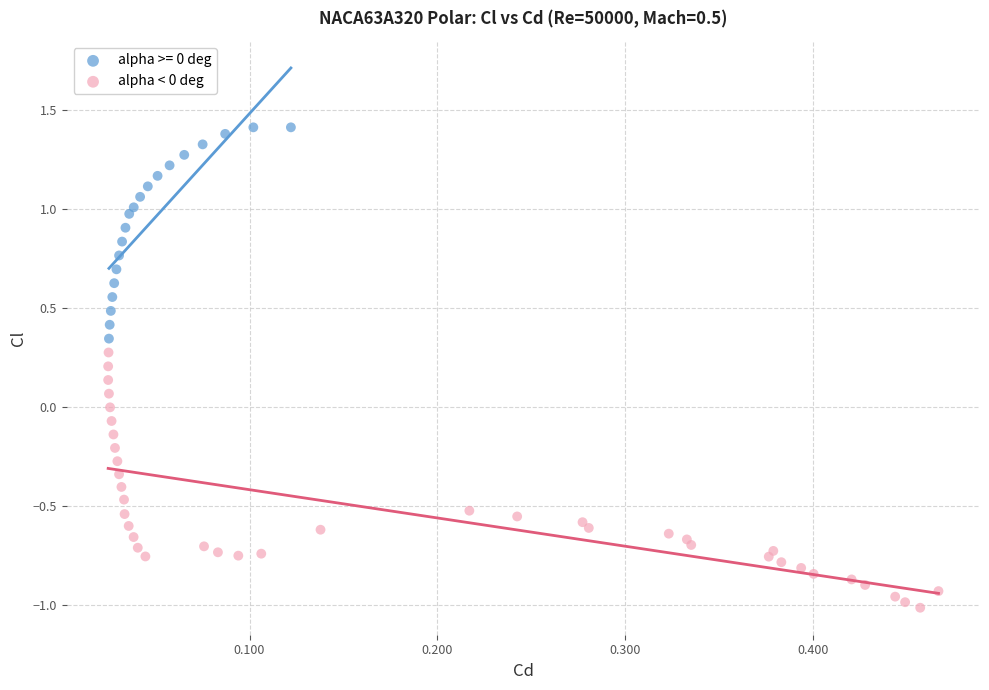

Which series reaches the minimum Y coordinate?

alpha < 0 deg